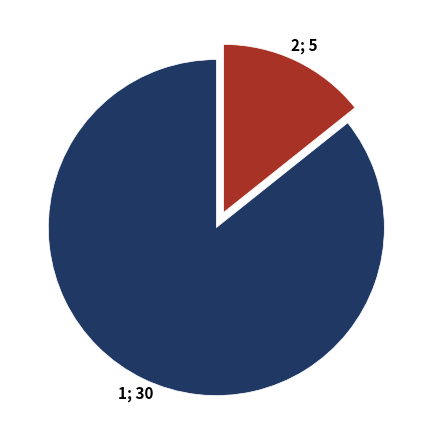

Is there a majority slice in this chart?

Yes